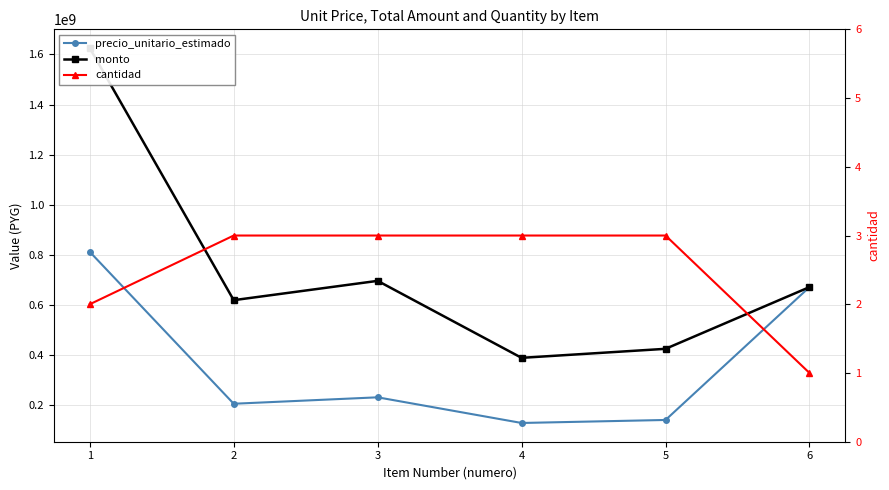

Reading left to right, extract all data points from this chart.

precio_unitario_estimado: 812655071	206589632	232270632	129912632	141909238	671918660
monto: 1625310142	619768896	696811896	389737896	425727714	671918660
cantidad: 2	3	3	3	3	1